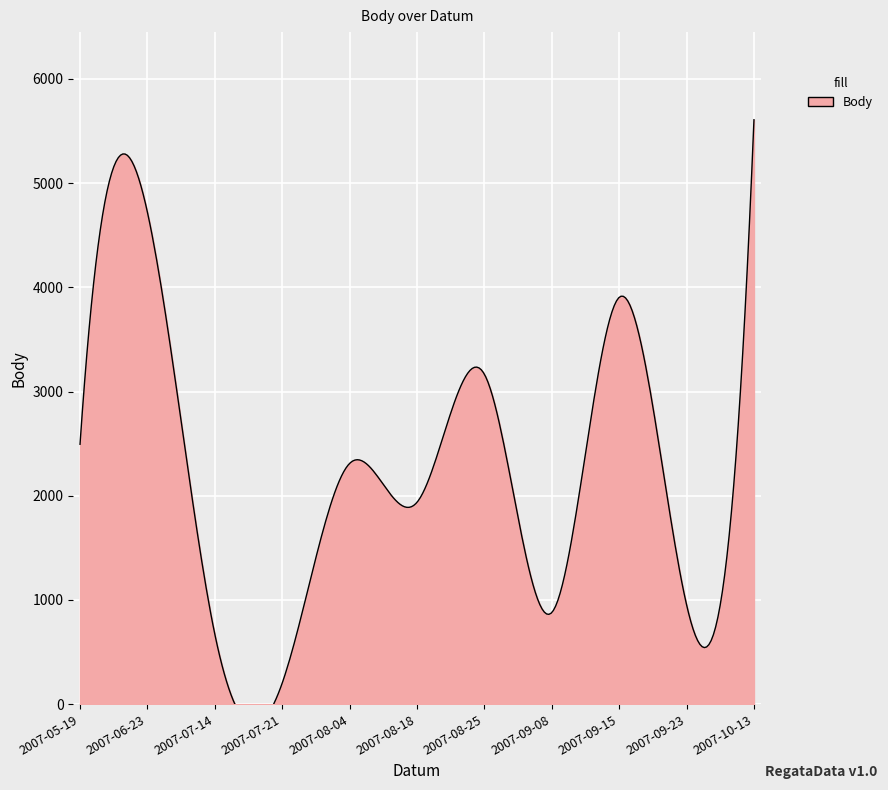

Reading left to right, transcribe all the data shown in this chart.

2007-05-19=2494	2007-06-23=4721	2007-07-14=672	2007-07-21=202	2007-08-04=2310	2007-08-18=1937	2007-08-25=3166	2007-09-08=879	2007-09-15=3904	2007-09-23=954	2007-10-13=5608